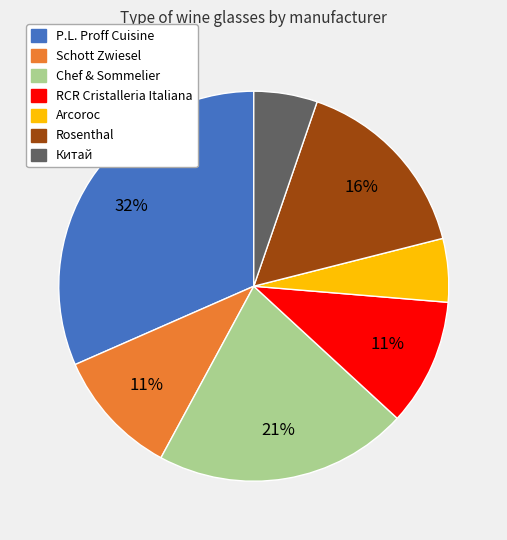

Between Arcoroc and P.L. Proff Cuisine, which is larger?

P.L. Proff Cuisine